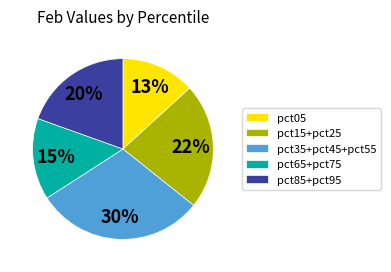

True or false: pct05 accounts for 13% of the total.

True